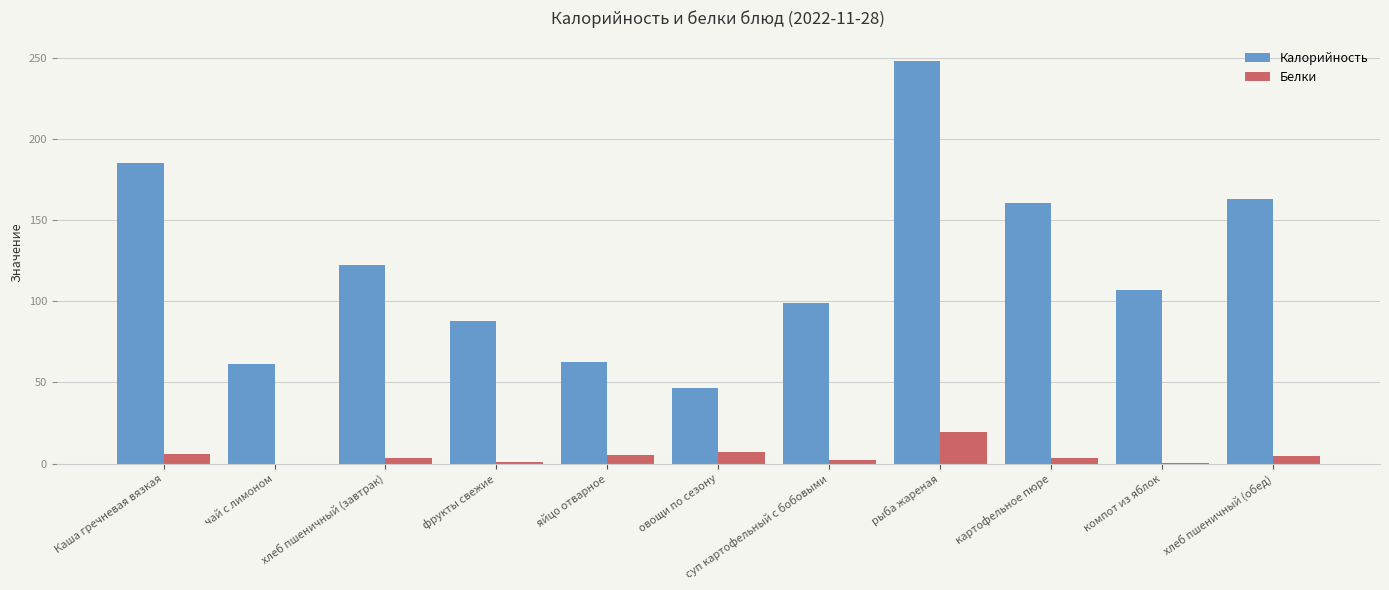

What is the greatest value displayed?

248.4